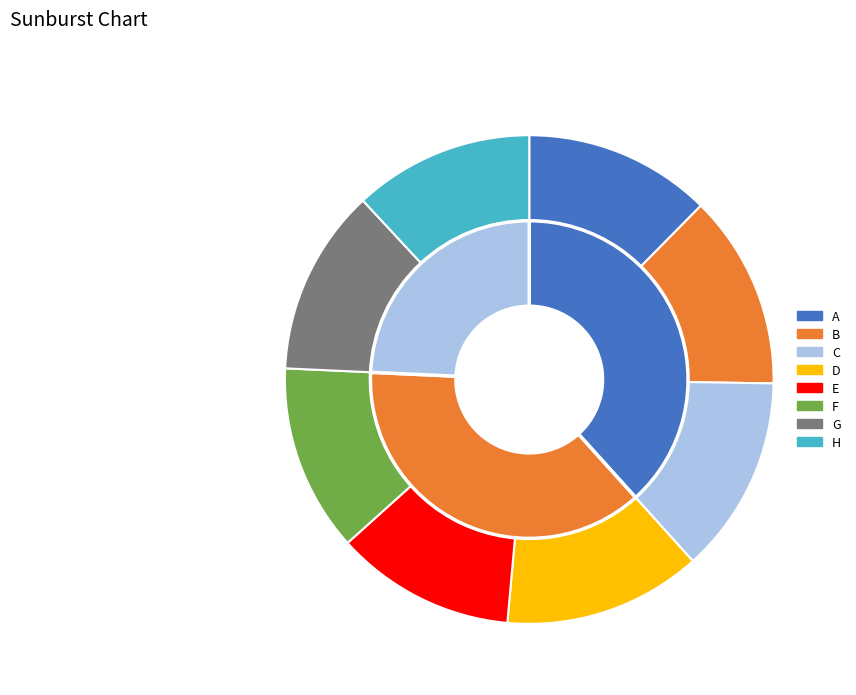

What percentage is NOT represented by E?

88.1%